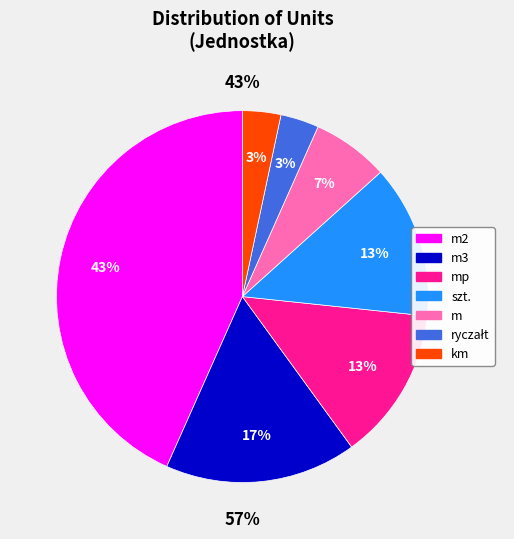

Count the number of slices in the pie.

8